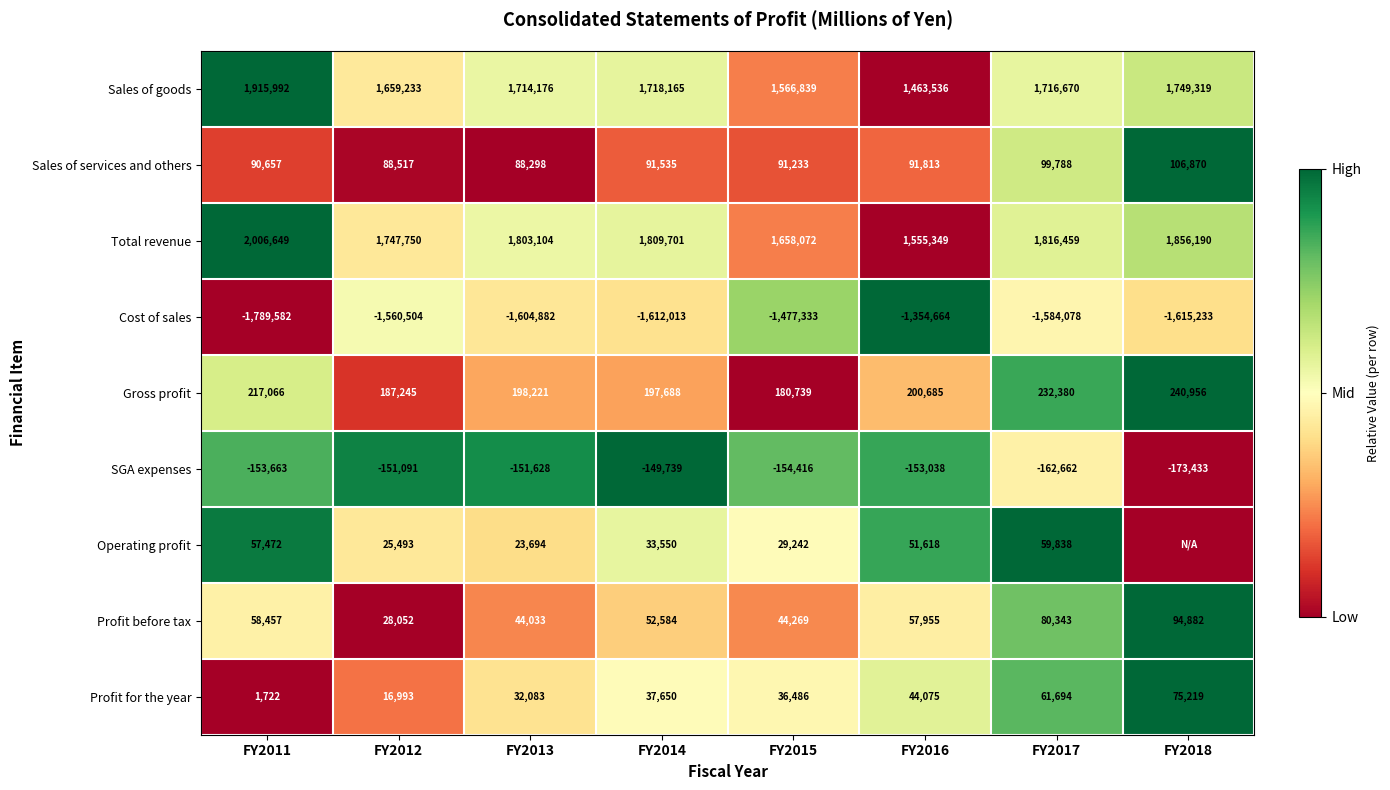

At how many categories does at least one series exceed 0?

8